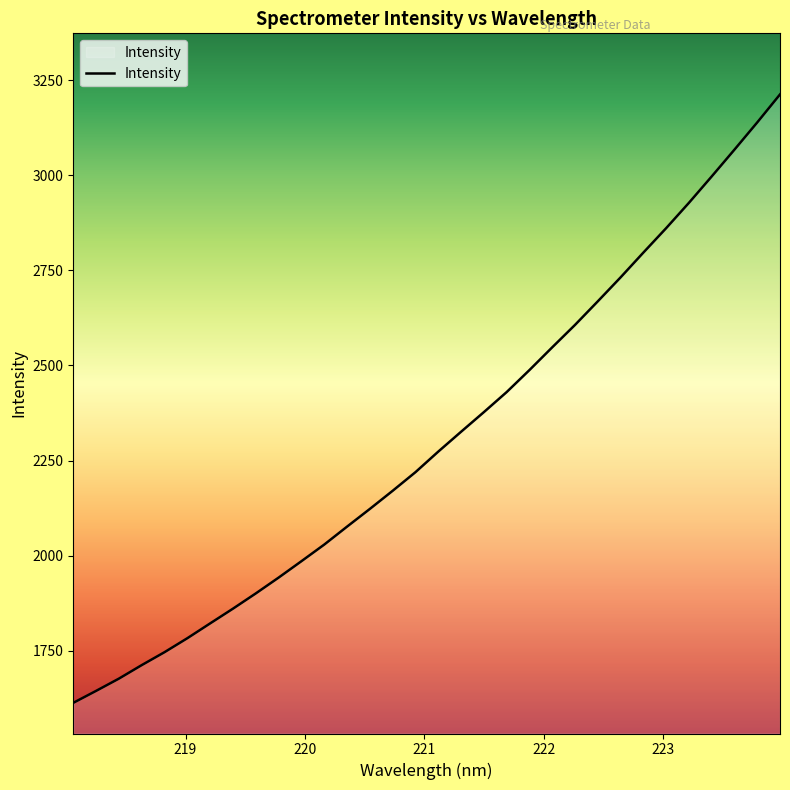

What is the greatest value displayed?

3212.9